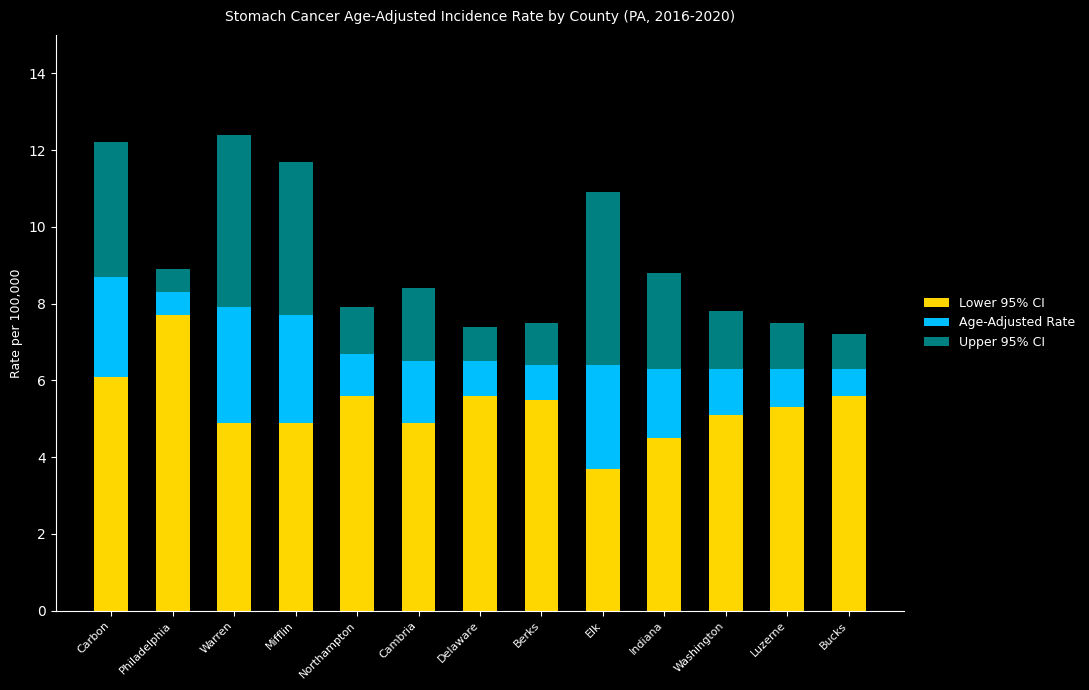

Which category has the highest value in the Lower 95% CI series?

Philadelphia